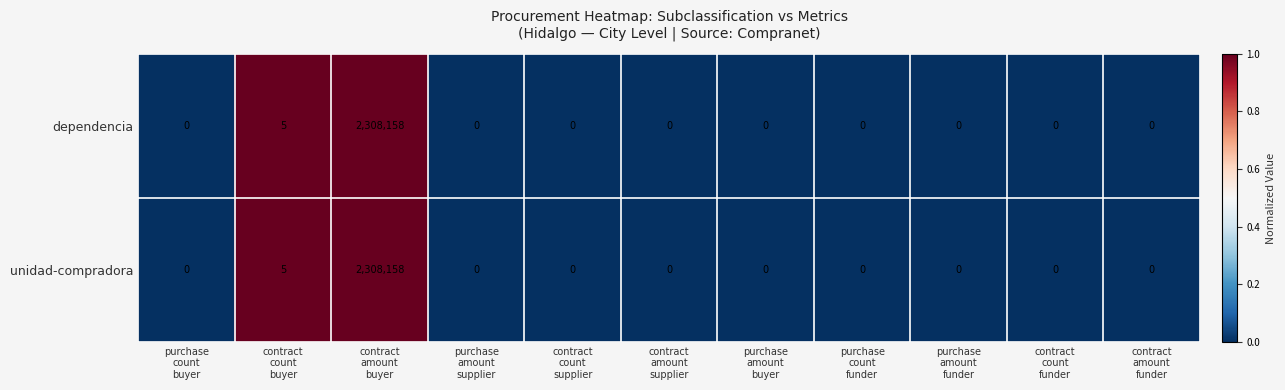

How many values in unidad-compradora are above zero?

2